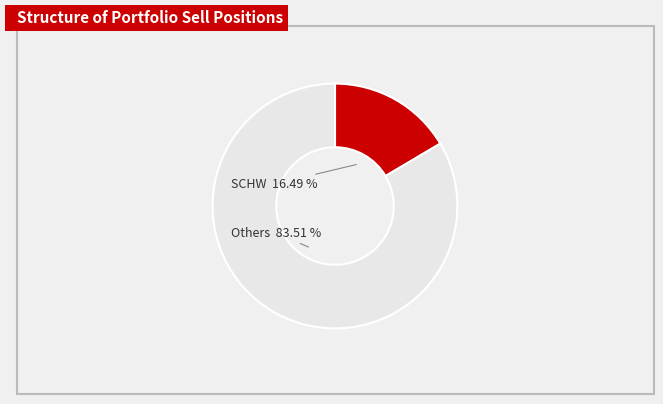

What is the ratio of the value at Others to the value at SCHW?

5.1